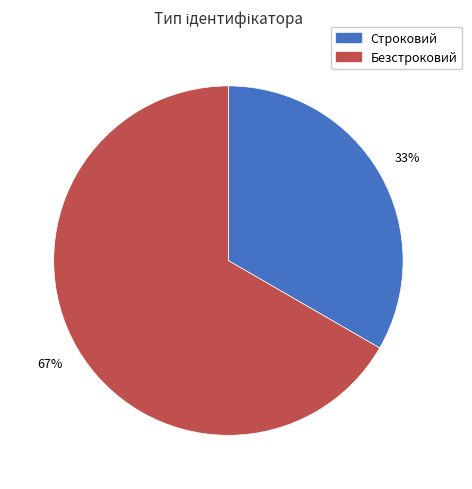

Count the number of slices in the pie.

2